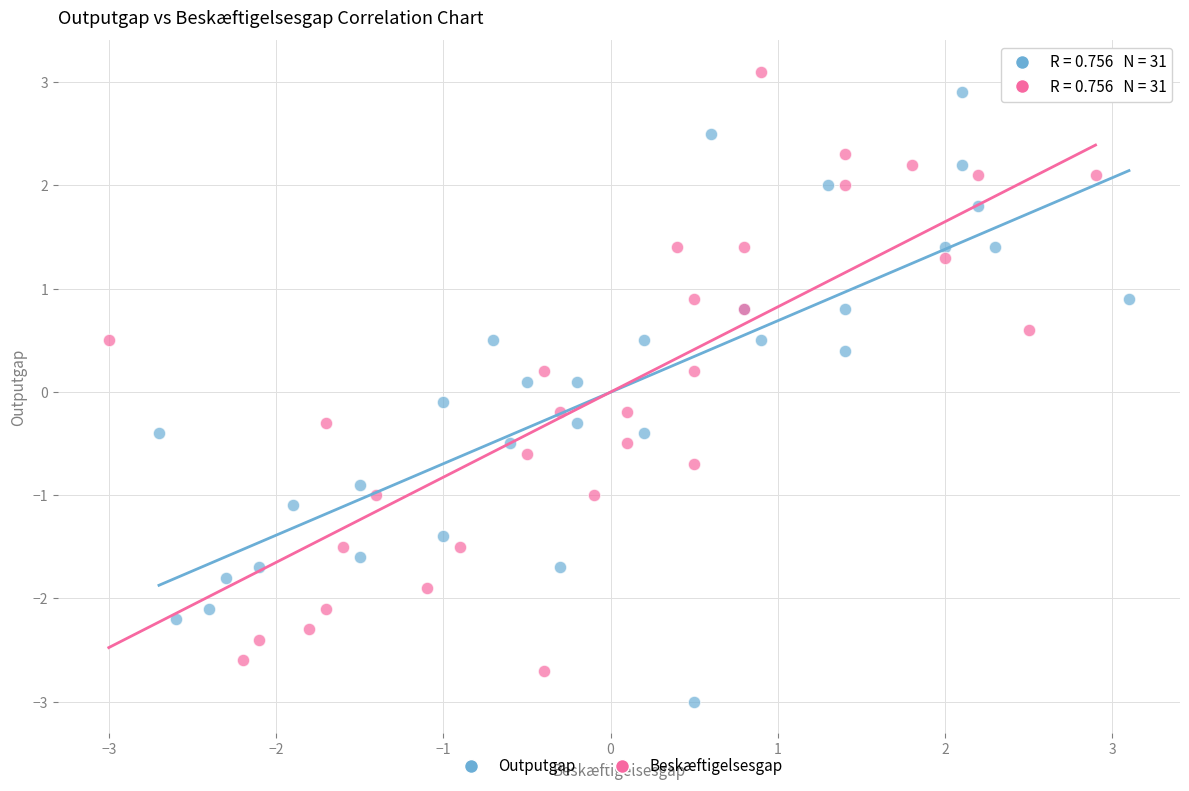

What are all the series names shown in the legend?

Outputgap, Beskæftigelsesgap